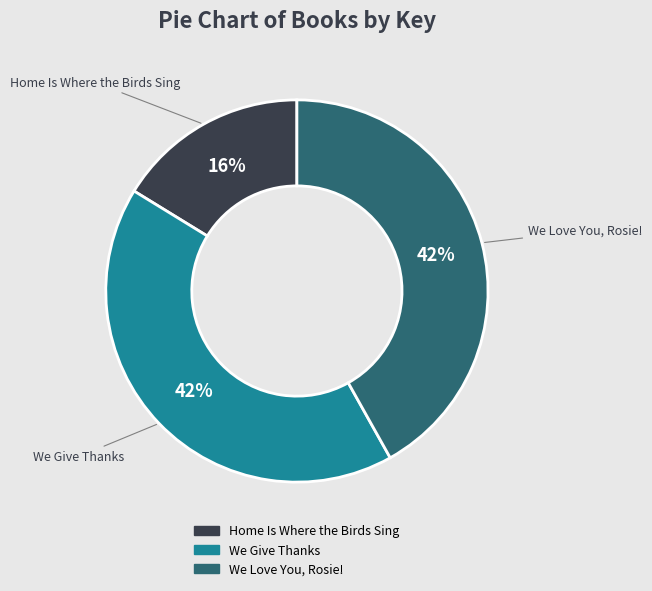

Is the sum of We Love You, Rosie! and Home Is Where the Birds Sing greater than half?

Yes